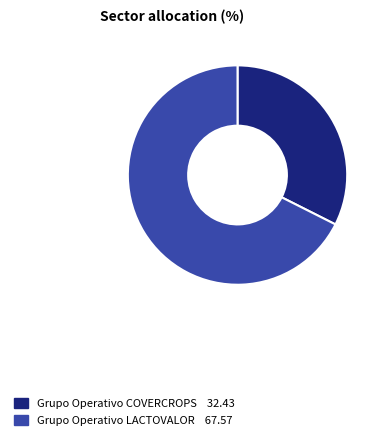

Rank the categories by value from lowest to highest.

Grupo Operativo COVERCROPS, Grupo Operativo LACTOVALOR